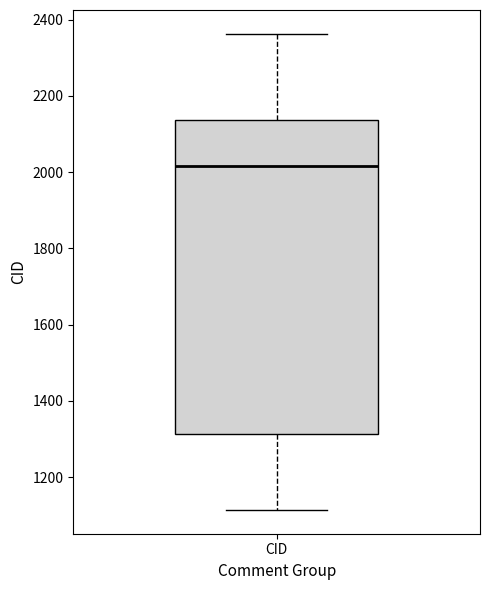

Where does the median line of the box for CID sit on the y-axis? The values are not printed on the chart, so give them approximately, as read against the axis.

2020